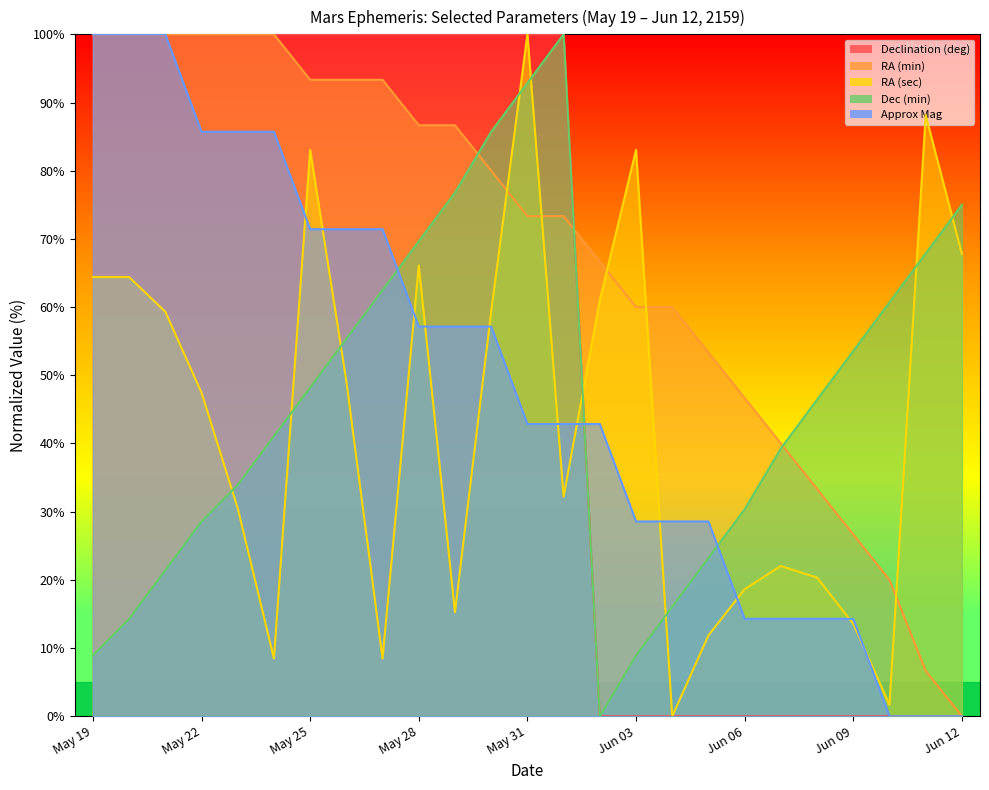

Reading left to right, extract all data points from this chart.

Declination (deg): 100.0	100.0	100.0	100.0	100.0	100.0	100.0	100.0	100.0	100.0	100.0	100.0	100.0	100.0	0.0	0.0	0.0	0.0	0.0	0.0	0.0	0.0	0.0	0.0	0.0
RA (min): 100.0	100.0	100.0	100.0	100.0	100.0	93.3	93.3	93.3	86.7	86.7	80.0	73.3	73.3	66.7	60.0	60.0	53.3	46.7	40.0	33.3	26.7	20.0	6.7	0.0
RA (sec): 64.4	64.4	59.3	47.5	30.5	8.5	83.1	49.2	8.5	66.1	15.3	59.3	100.0	32.2	61.0	83.1	0.0	11.9	18.6	22.0	20.3	13.6	1.7	88.1	67.8
Dec (min): 8.9	14.3	21.4	28.6	33.9	41.1	48.2	55.4	62.5	69.6	76.8	85.7	92.9	100.0	0.0	8.9	16.1	23.2	30.4	39.3	46.4	53.6	60.7	67.9	75.0
Approx Mag: 100.0	100.0	100.0	85.7	85.7	85.7	71.4	71.4	71.4	57.1	57.1	57.1	42.9	42.9	42.9	28.6	28.6	28.6	14.3	14.3	14.3	14.3	0.0	0.0	0.0